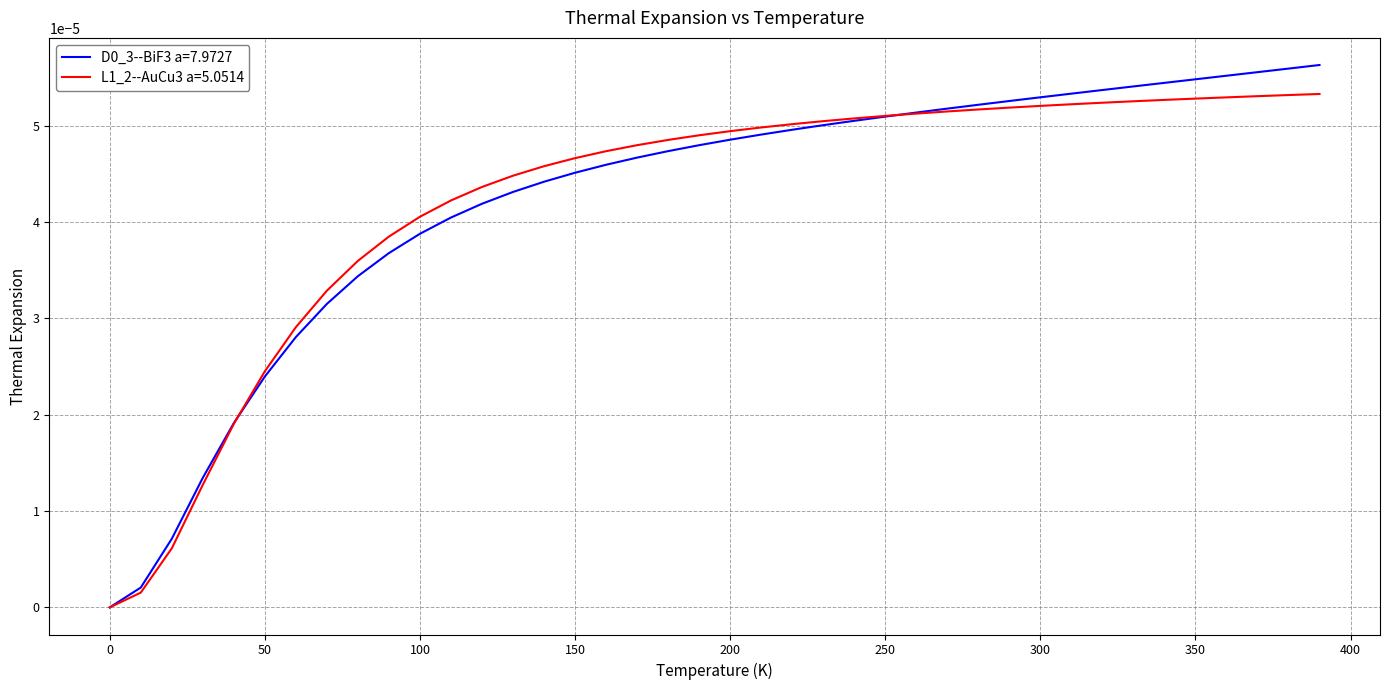

Which series changed the most between 0 and 150?

L1_2--AuCu3 a=5.0514